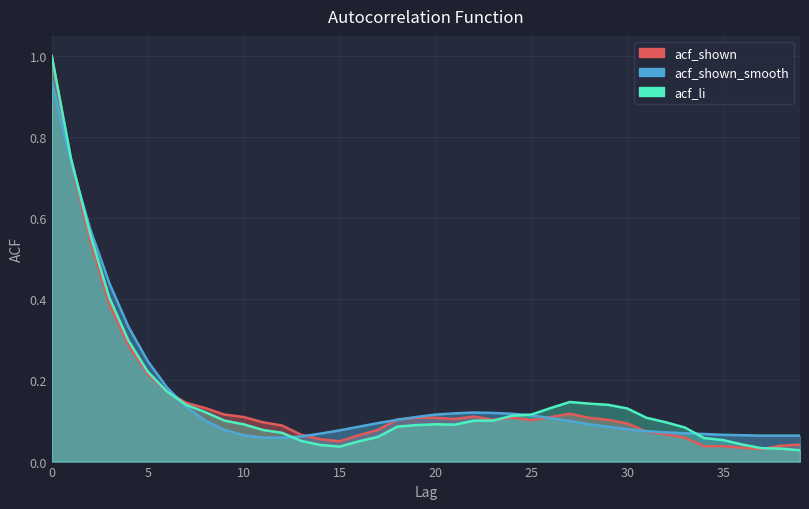

At how many categories does at least one series exceed 0?

40